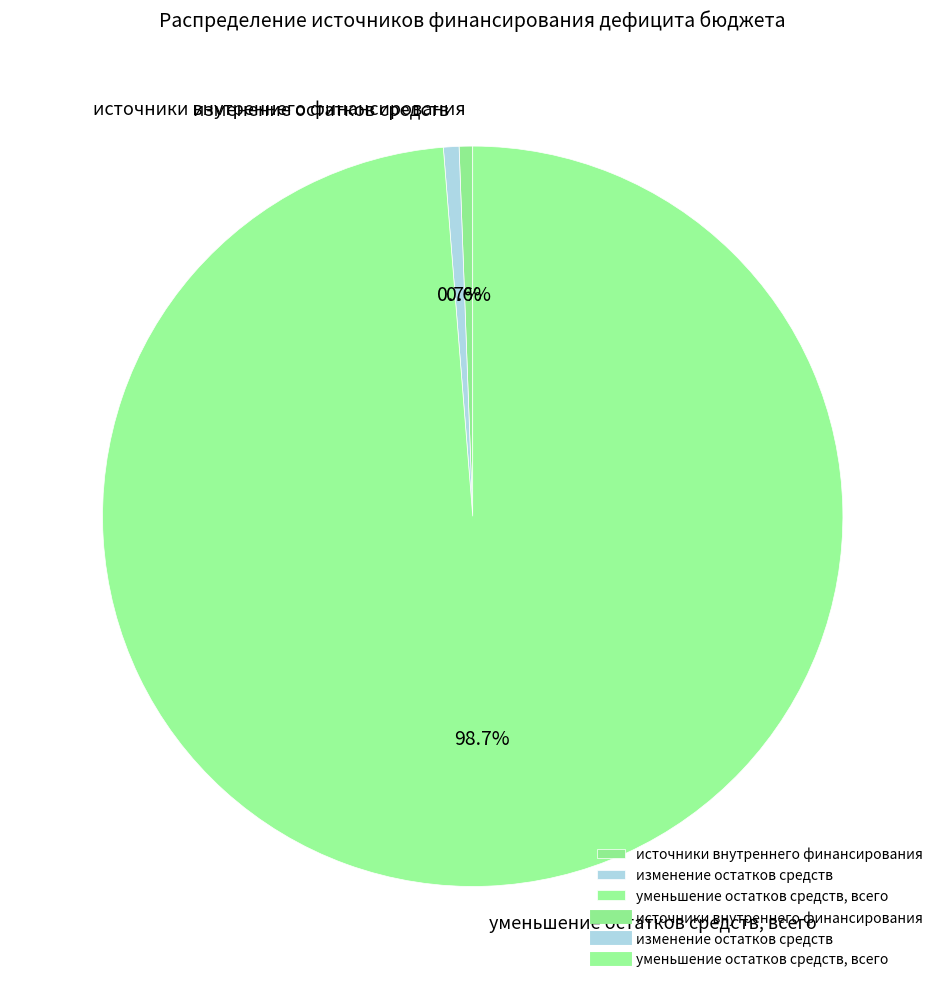

How many slices are in this pie chart?

3